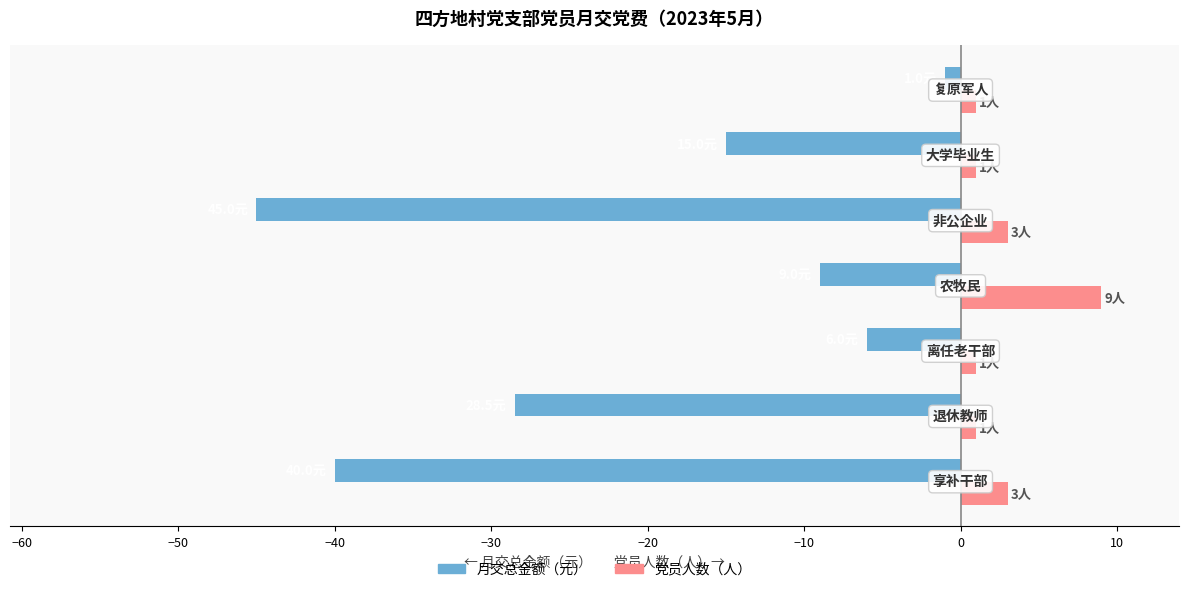

What is the difference between the second highest and second lowest values in the 月交总金额（元） series?

34.0